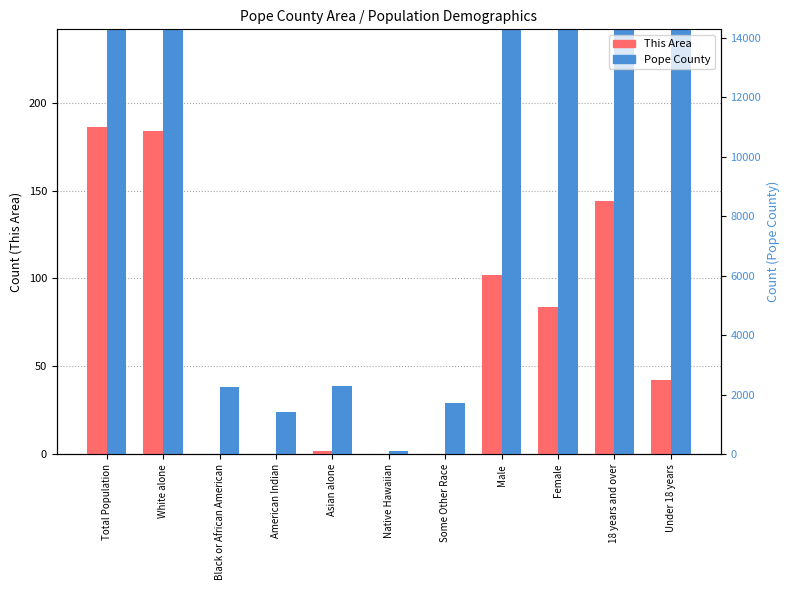

Where is This Area nearest to the value 93?

Male